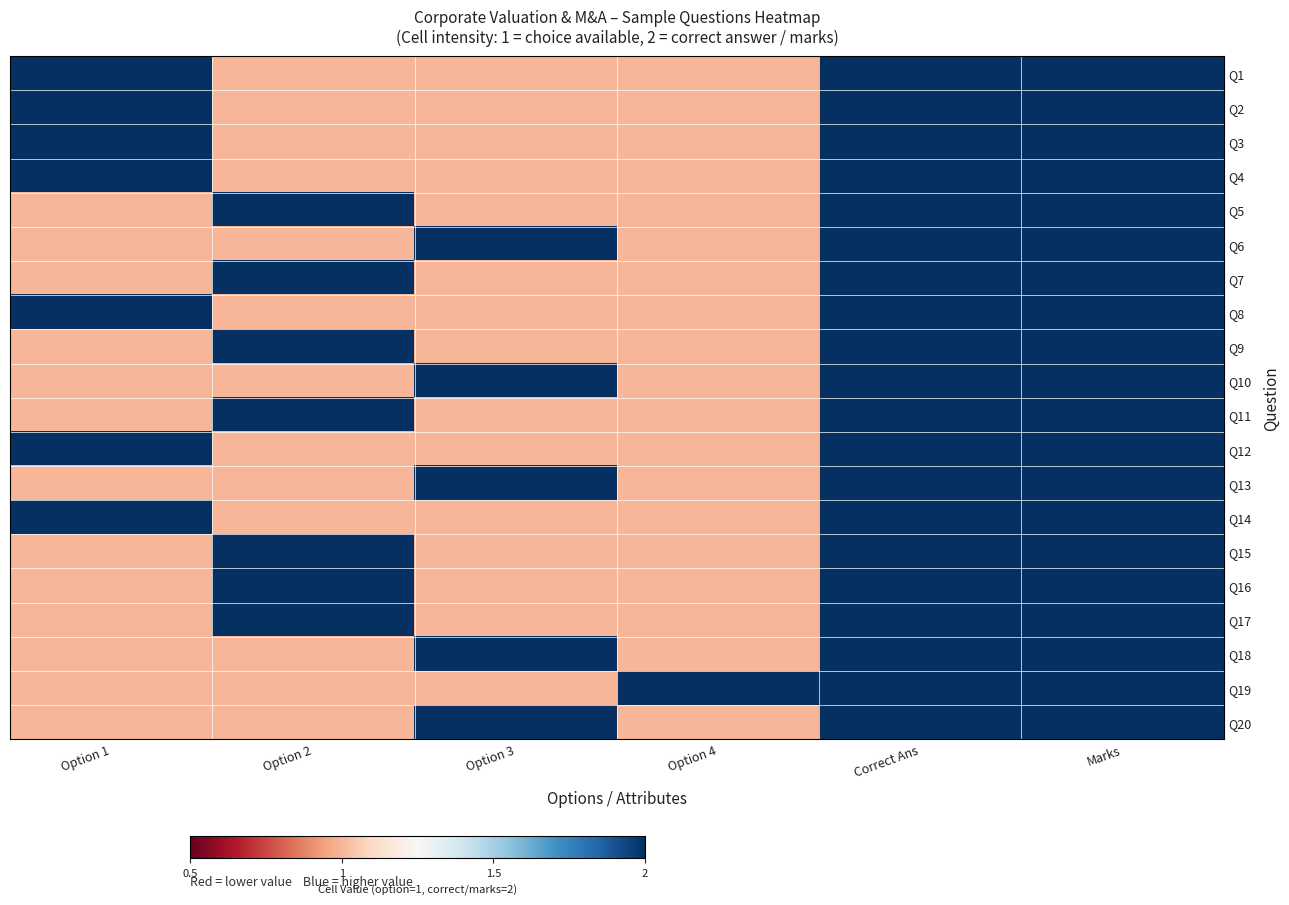

Reading left to right, transcribe all the data shown in this chart.

Q1: Option 1=2	Option 2=1	Option 3=1	Option 4=1	Correct Ans=2	Marks=2
Q2: Option 1=2	Option 2=1	Option 3=1	Option 4=1	Correct Ans=2	Marks=2
Q3: Option 1=2	Option 2=1	Option 3=1	Option 4=1	Correct Ans=2	Marks=2
Q4: Option 1=2	Option 2=1	Option 3=1	Option 4=1	Correct Ans=2	Marks=2
Q5: Option 1=1	Option 2=2	Option 3=1	Option 4=1	Correct Ans=2	Marks=2
Q6: Option 1=1	Option 2=1	Option 3=2	Option 4=1	Correct Ans=2	Marks=2
Q7: Option 1=1	Option 2=2	Option 3=1	Option 4=1	Correct Ans=2	Marks=2
Q8: Option 1=2	Option 2=1	Option 3=1	Option 4=1	Correct Ans=2	Marks=2
Q9: Option 1=1	Option 2=2	Option 3=1	Option 4=1	Correct Ans=2	Marks=2
Q10: Option 1=1	Option 2=1	Option 3=2	Option 4=1	Correct Ans=2	Marks=2
Q11: Option 1=1	Option 2=2	Option 3=1	Option 4=1	Correct Ans=2	Marks=2
Q12: Option 1=2	Option 2=1	Option 3=1	Option 4=1	Correct Ans=2	Marks=2
Q13: Option 1=1	Option 2=1	Option 3=2	Option 4=1	Correct Ans=2	Marks=2
Q14: Option 1=2	Option 2=1	Option 3=1	Option 4=1	Correct Ans=2	Marks=2
Q15: Option 1=1	Option 2=2	Option 3=1	Option 4=1	Correct Ans=2	Marks=2
Q16: Option 1=1	Option 2=2	Option 3=1	Option 4=1	Correct Ans=2	Marks=2
Q17: Option 1=1	Option 2=2	Option 3=1	Option 4=1	Correct Ans=2	Marks=2
Q18: Option 1=1	Option 2=1	Option 3=2	Option 4=1	Correct Ans=2	Marks=2
Q19: Option 1=1	Option 2=1	Option 3=1	Option 4=2	Correct Ans=2	Marks=2
Q20: Option 1=1	Option 2=1	Option 3=2	Option 4=1	Correct Ans=2	Marks=2